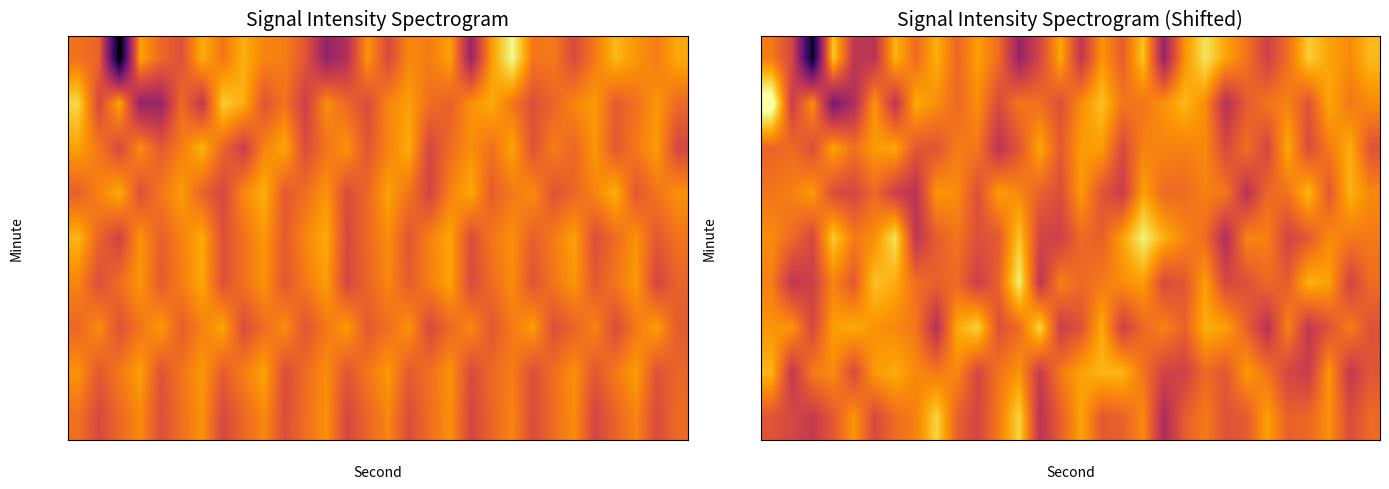

How many distinct data groups are displayed?

9